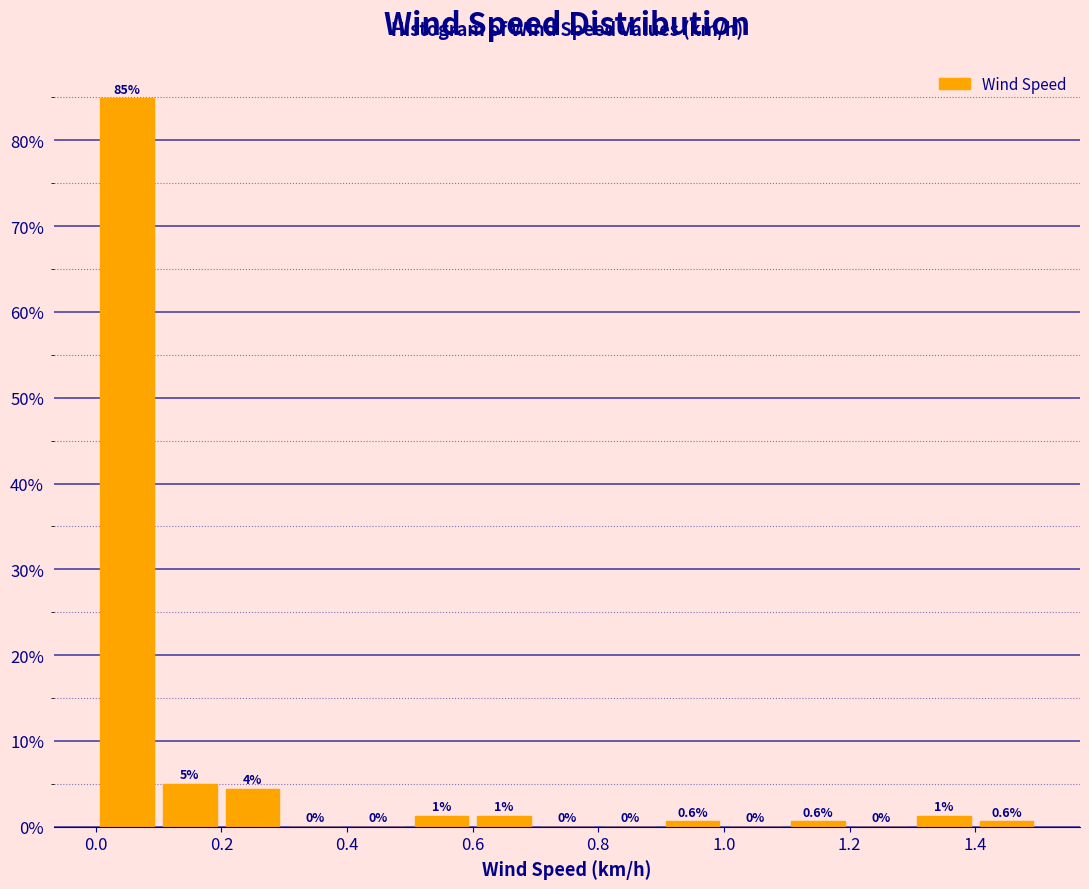

Which range on the x-axis has the tallest bar?

0.0 to 0.1